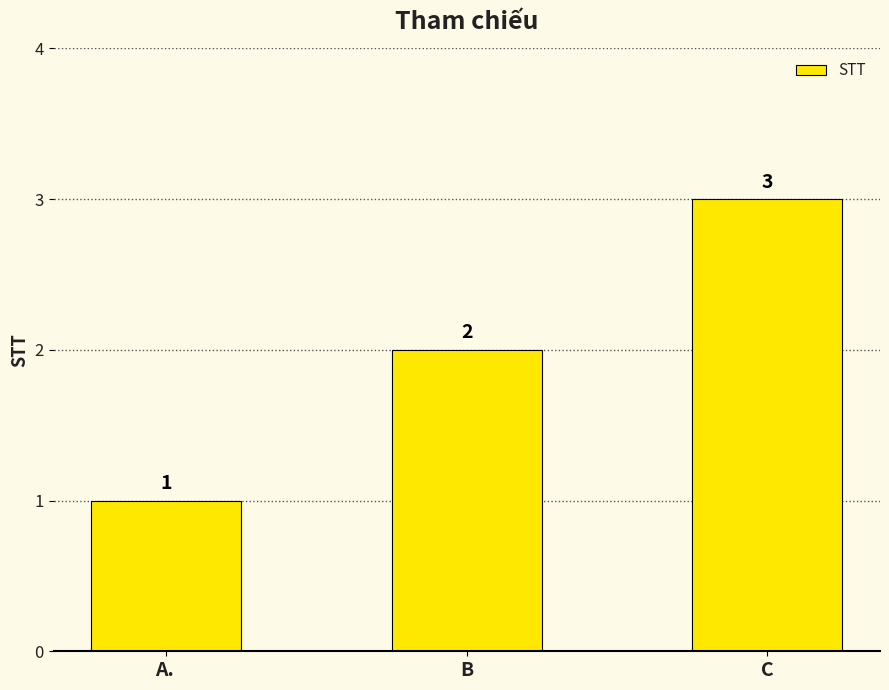

Does the chart contain any negative values?

No